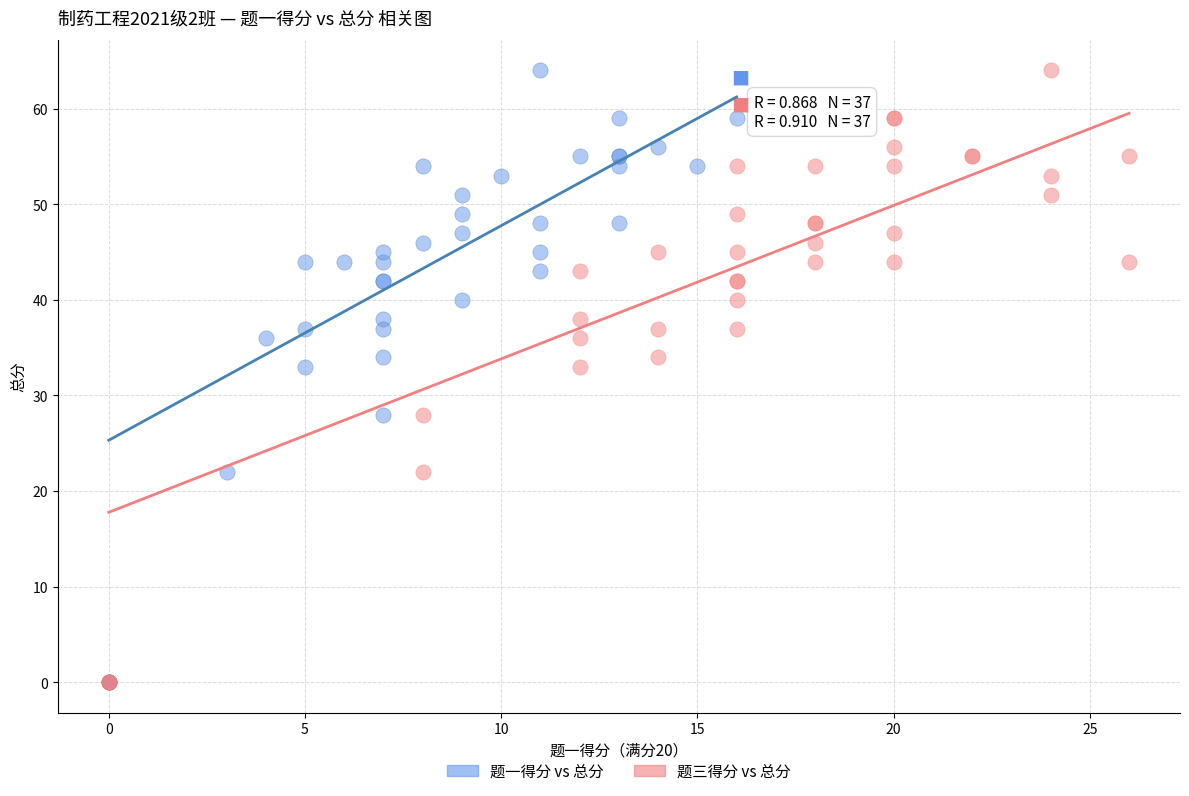

What are all the series names shown in the legend?

题一得分 vs 总分, 题三得分 vs 总分